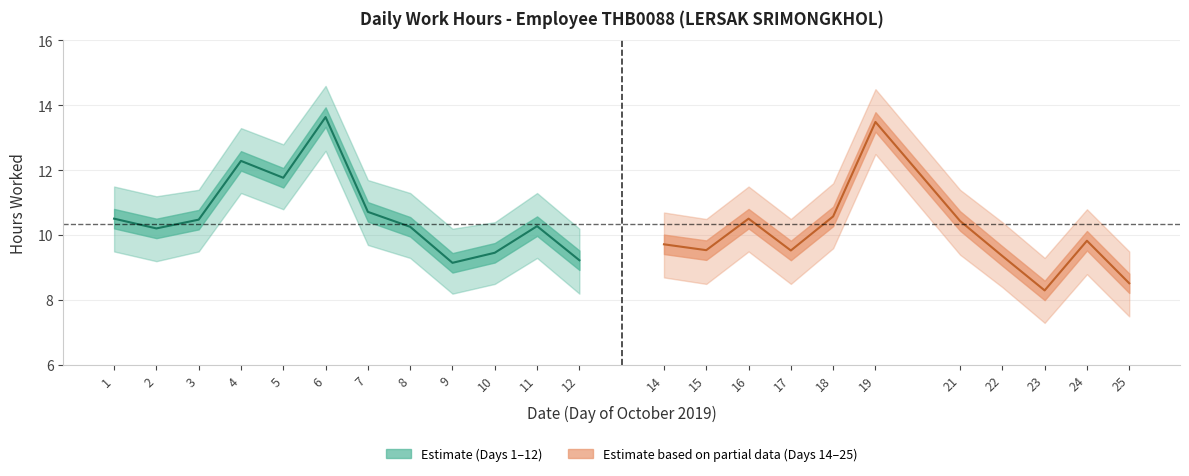

What is the sum of all Upper bound values?

260.6